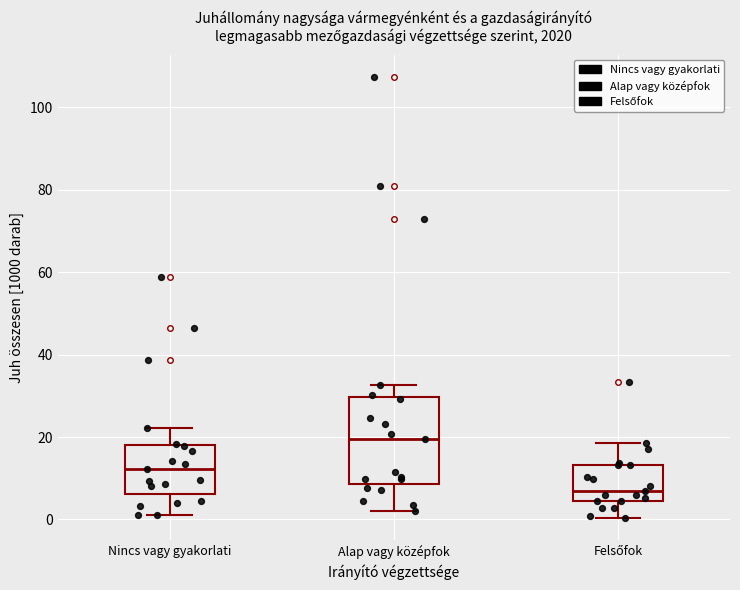

Where does the upper whisker of the box for Felsőfok end on the y-axis? The values are not printed on the chart, so give them approximately, as read against the axis.

18